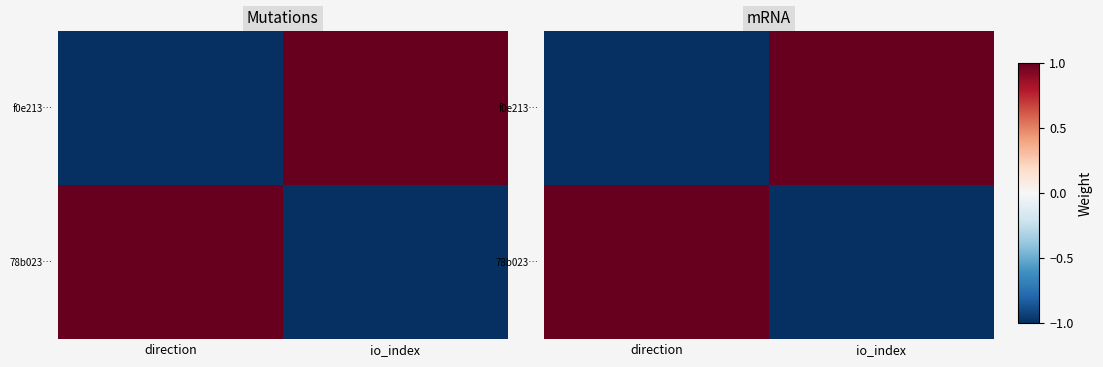

Rank the series by their maximum value, from lowest to highest.

f0e213…, 78b023…